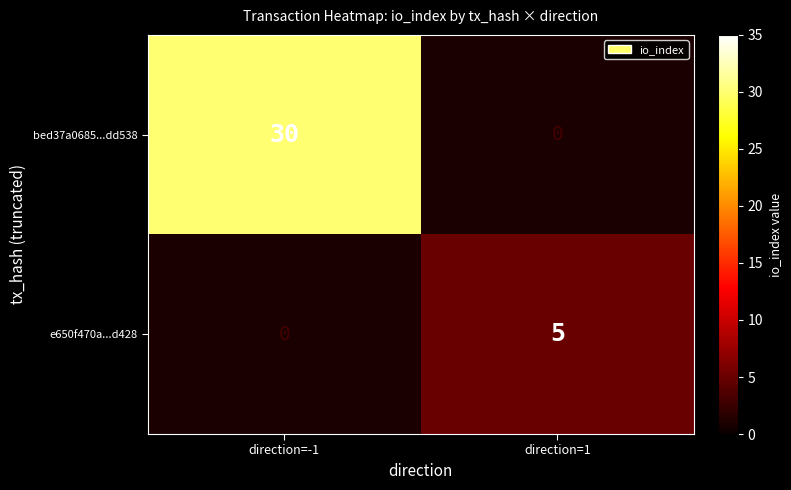

True or false: e650f470a...d428 has a value of 5 at direction=1.

True